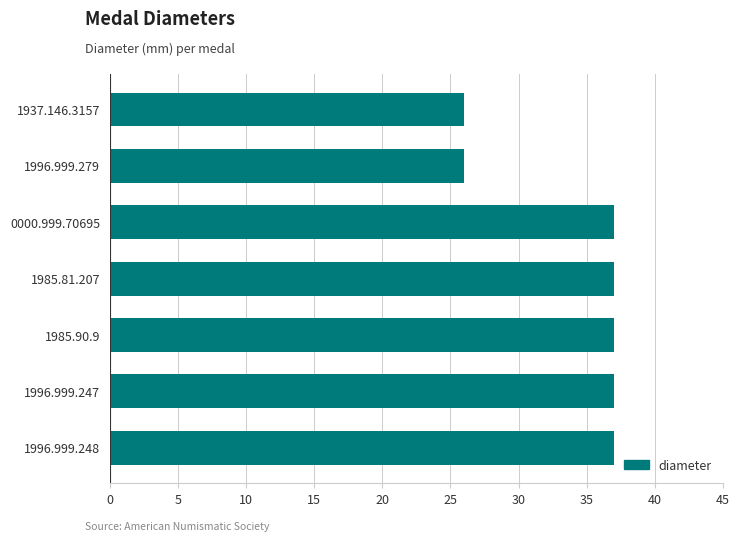

Reading bottom to top, extract all data points from this chart.

37	37	37	37	37	26	26